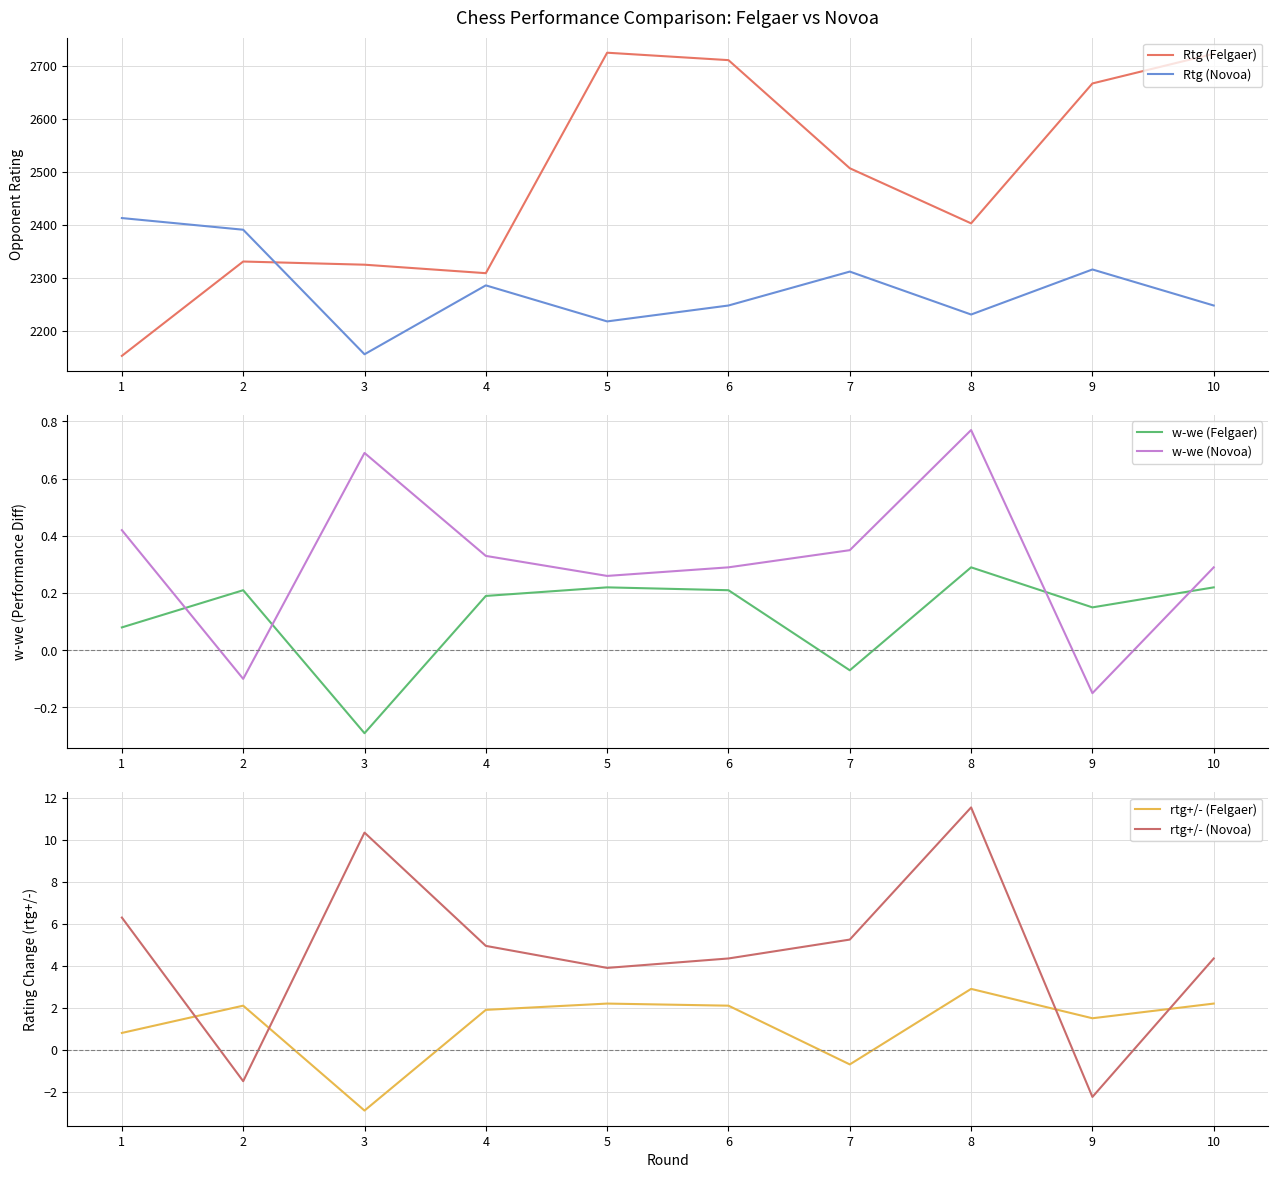

Read the w-we (Felgaer) value at 8.

0.3